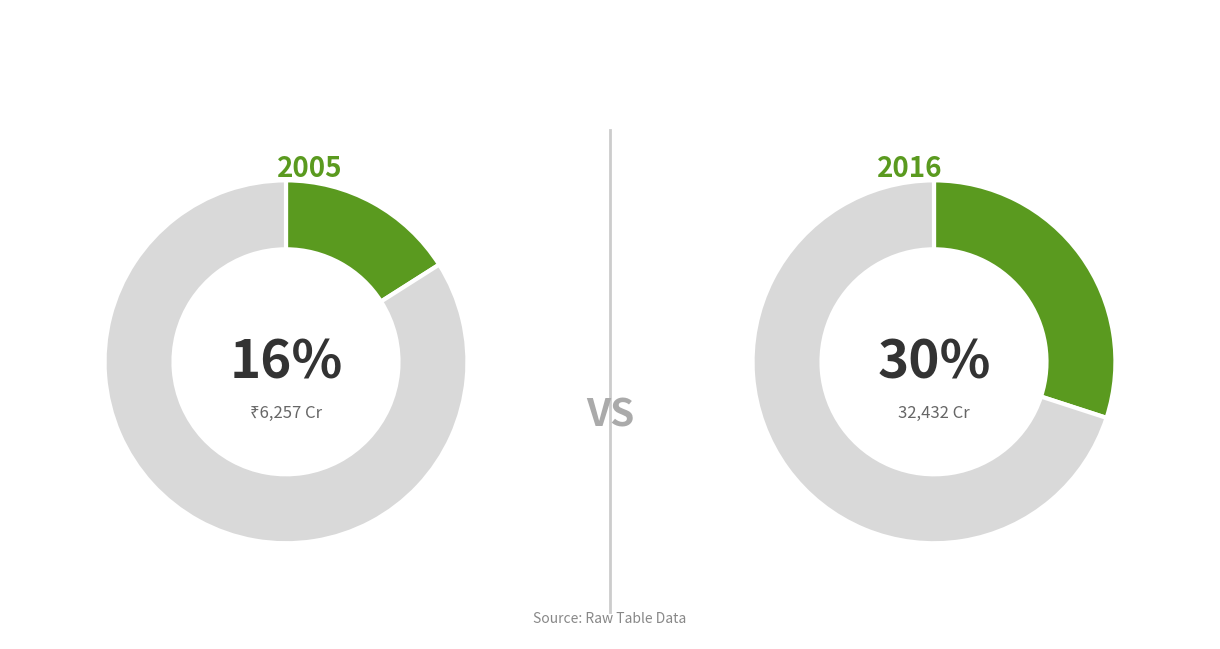

Which has a higher value, 2016 or 2014?

2016